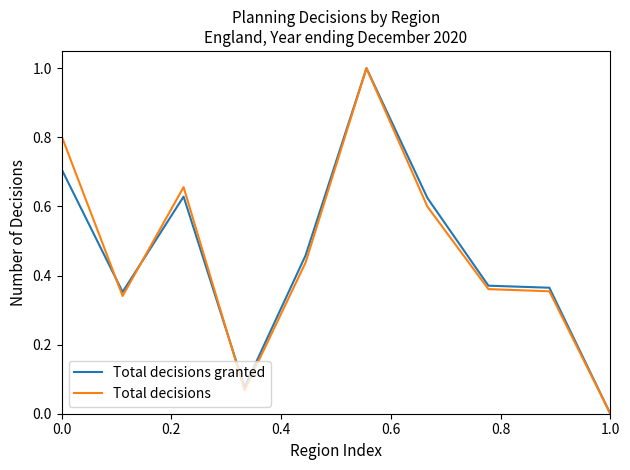

What is the highest value of the Total decisions series?

1.0